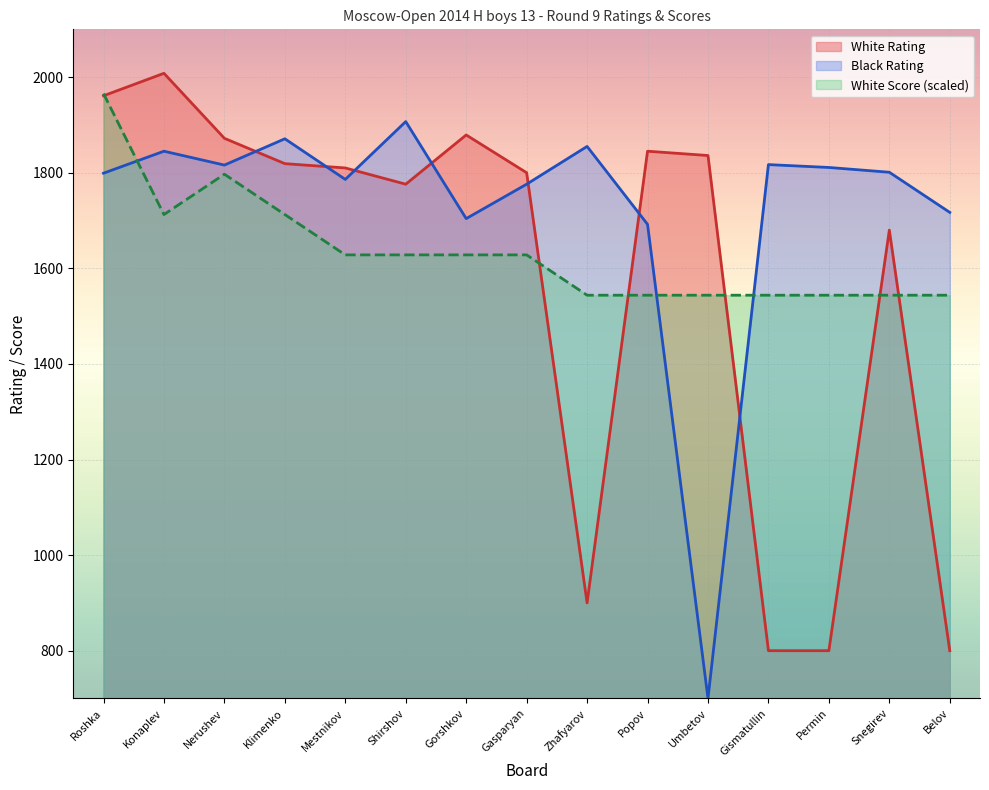

Which series changed the most between Mestnikov and Umbetov?

Black Rating